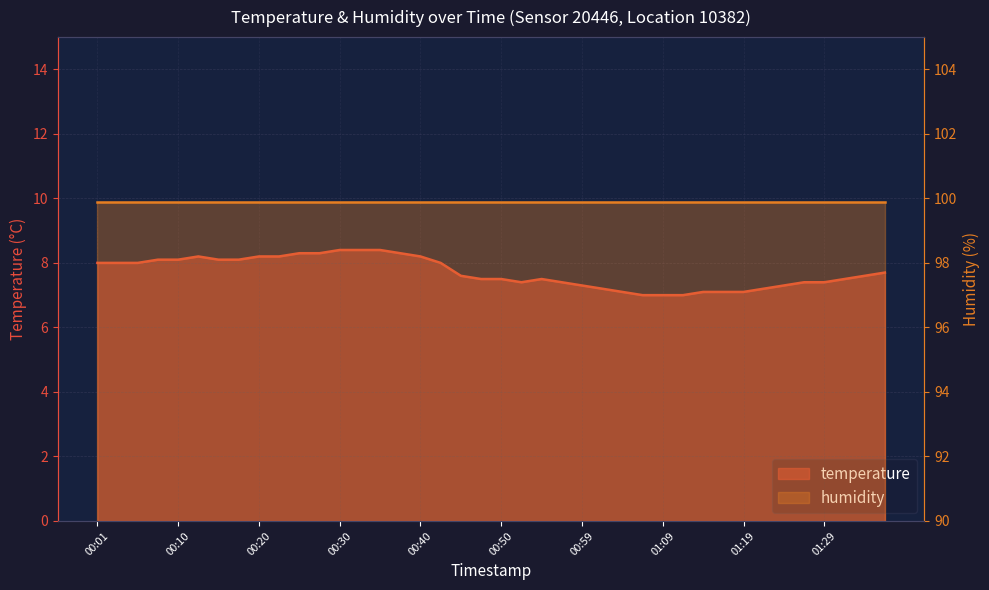

Reading left to right, what are all the values shown in this chart?

8.0	8.0	8.0	8.1	8.1	8.2	8.1	8.1	8.2	8.2	8.3	8.3	8.4	8.4	8.4	8.3	8.2	8.0	7.6	7.5	7.5	7.4	7.5	7.4	7.3	7.2	7.1	7.0	7.0	7.0	7.1	7.1	7.1	7.2	7.3	7.4	7.4	7.5	7.6	7.7